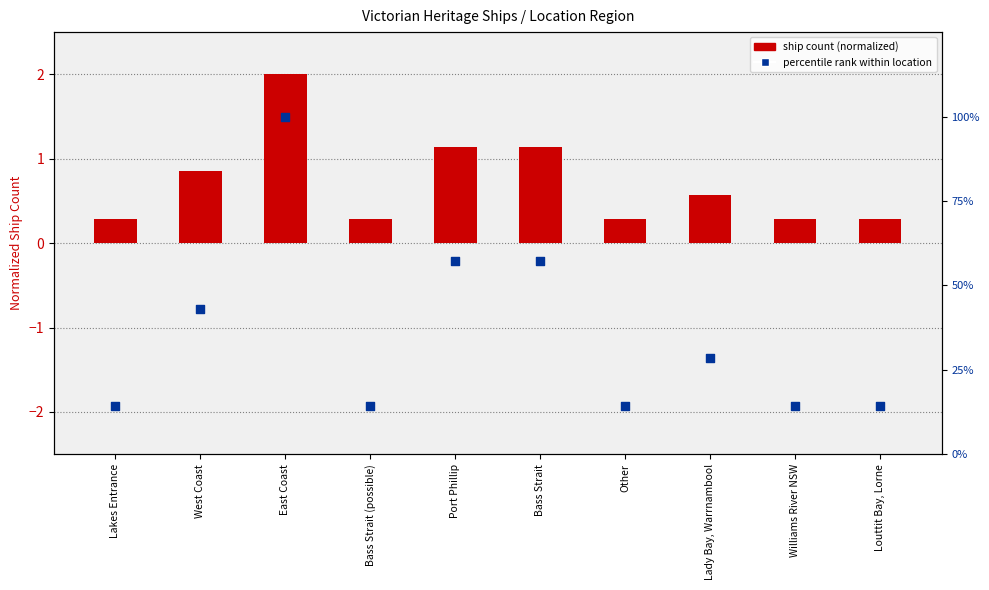

Is the value of ship count (normalized) at Bass Strait (possible) greater than the value of percentile rank at Other?

No